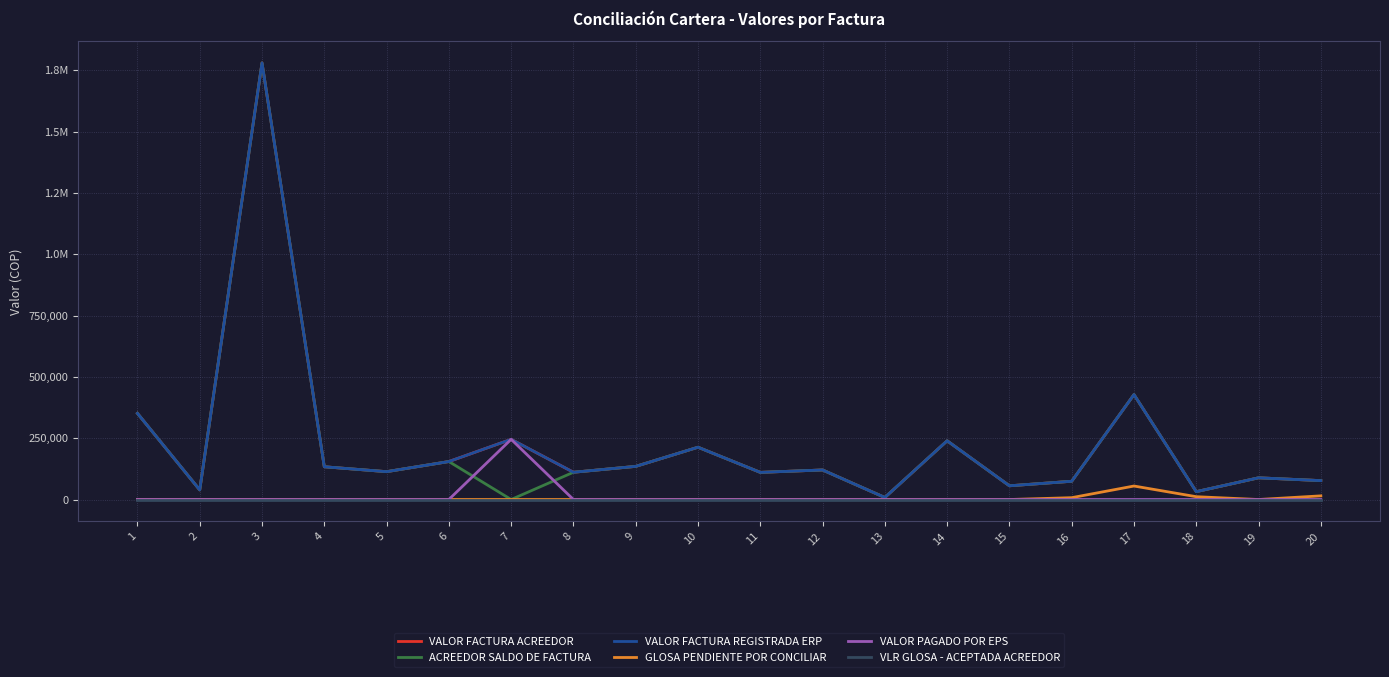

Is it true that GLOSA PENDIENTE POR CONCILIAR equals 34696 at 3?

False